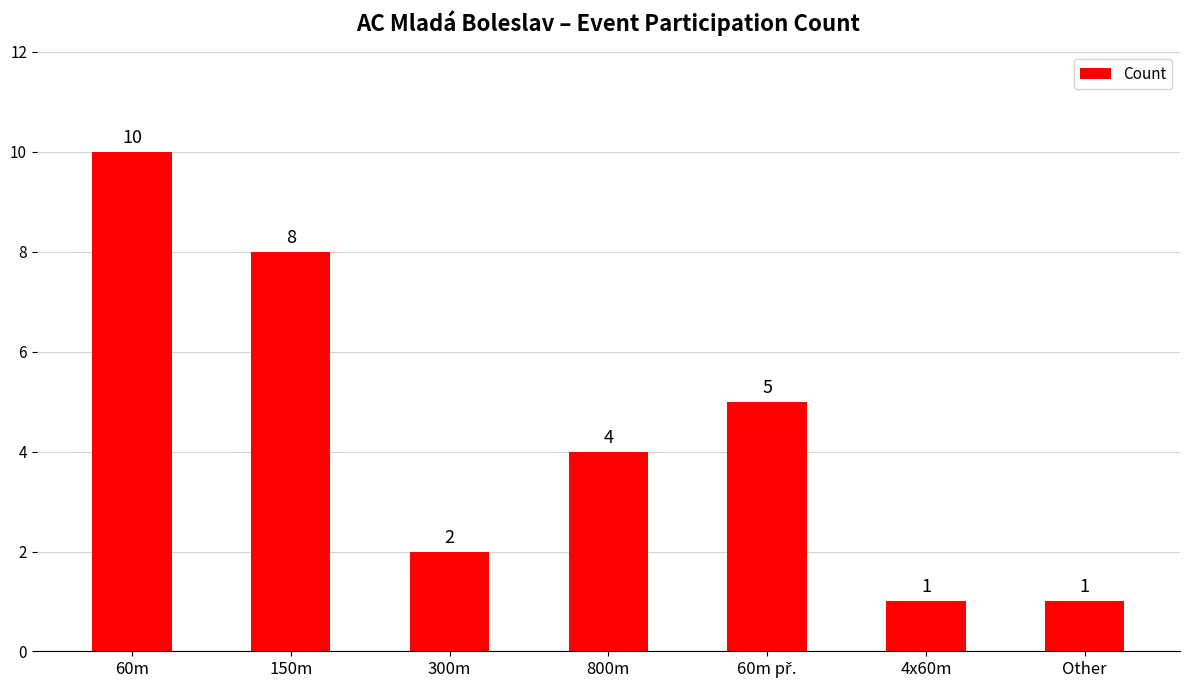

Are the bars horizontal?

No